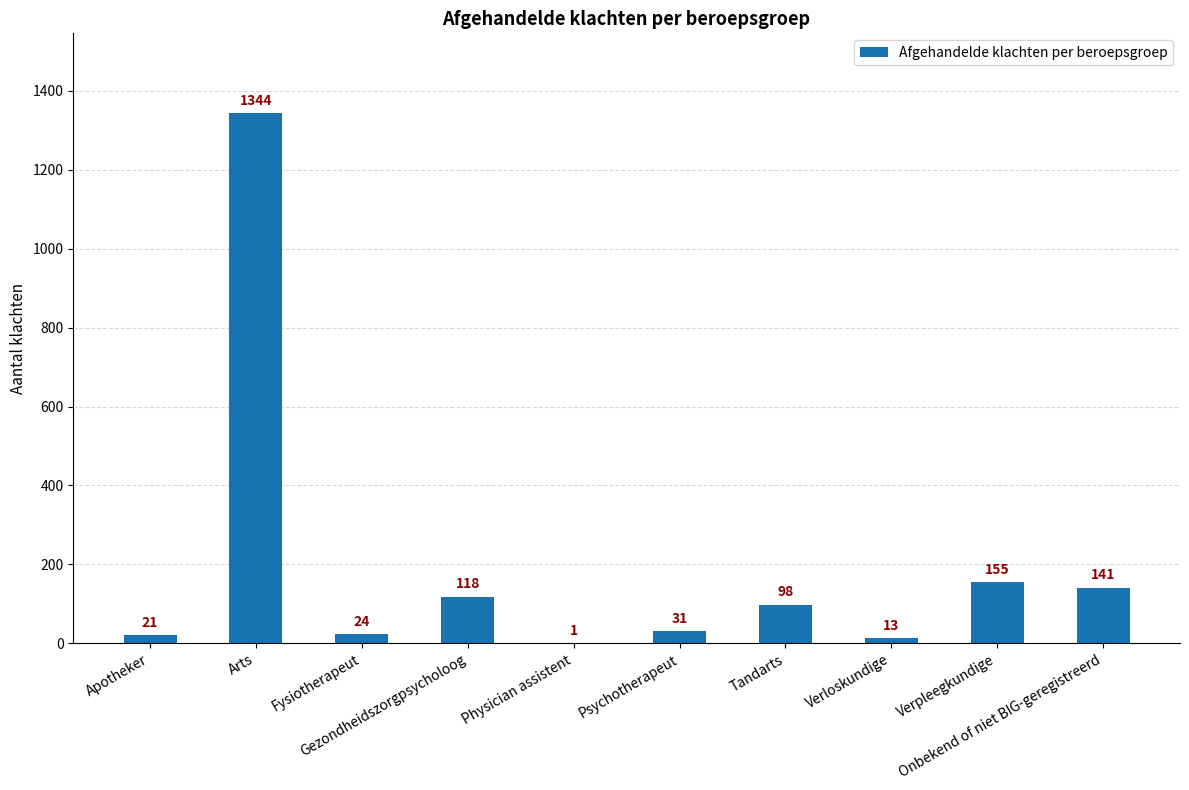

What is the change in value from Gezondheidszorgpsycholoog to Physician assistent?

-117